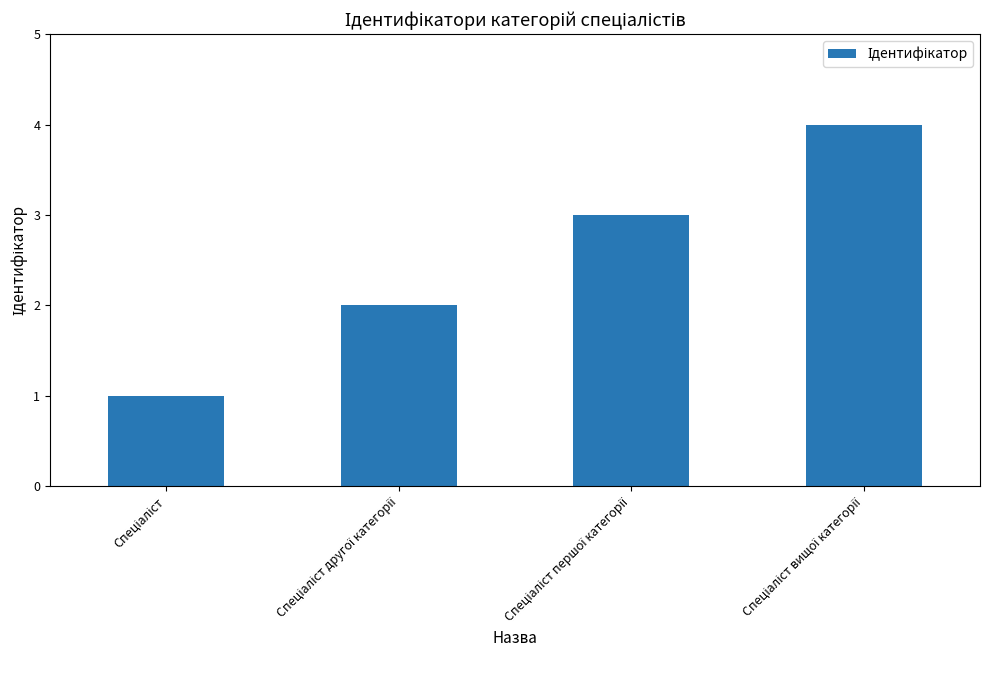

How many bars are there in total?

4